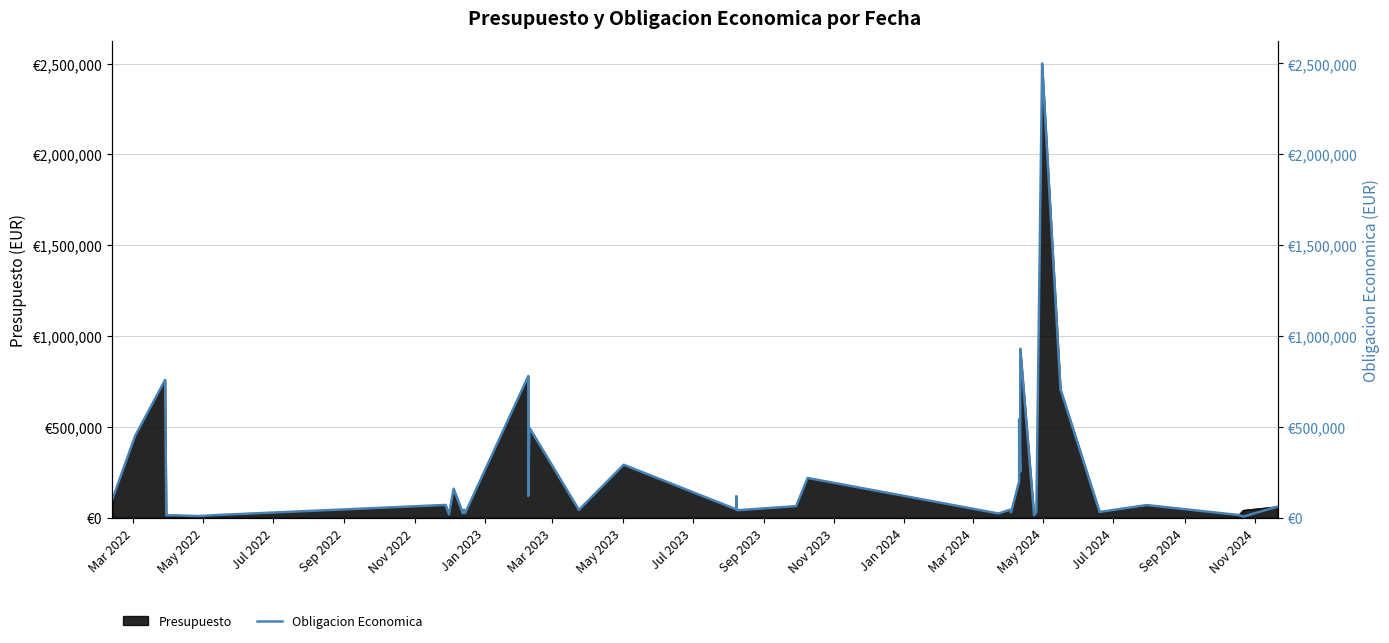

True or false: the data has more than 2 interior local peaks.

True